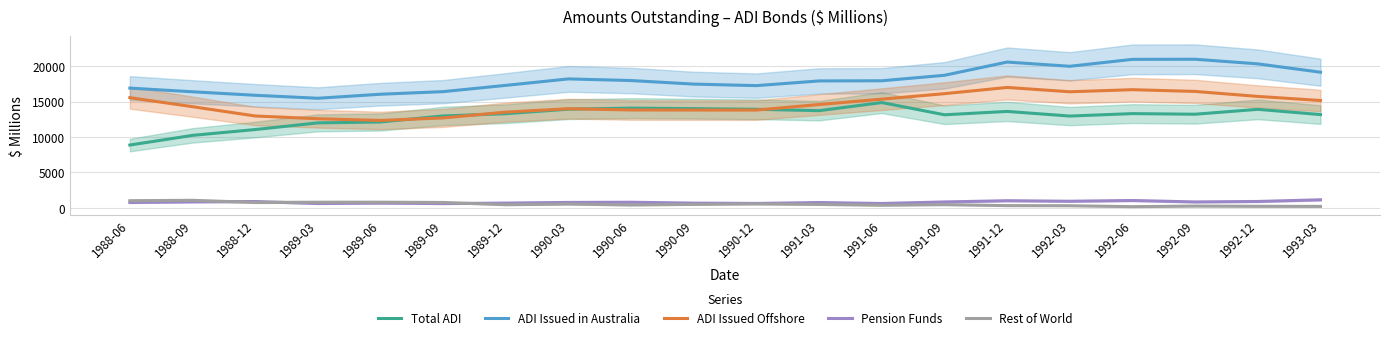

Is it true that Pension Funds equals 255 at 1991-03?

False